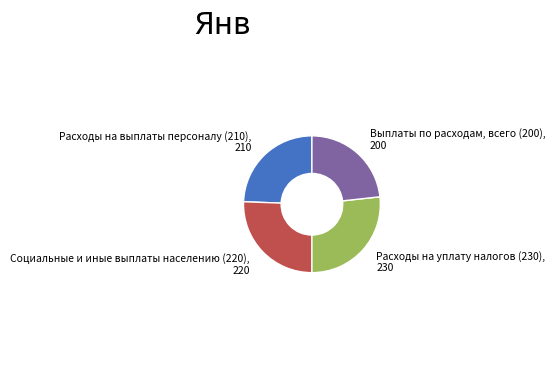

Which has a higher value, Выплаты по расходам, всего or Социальные и иные выплаты населению?

Социальные и иные выплаты населению